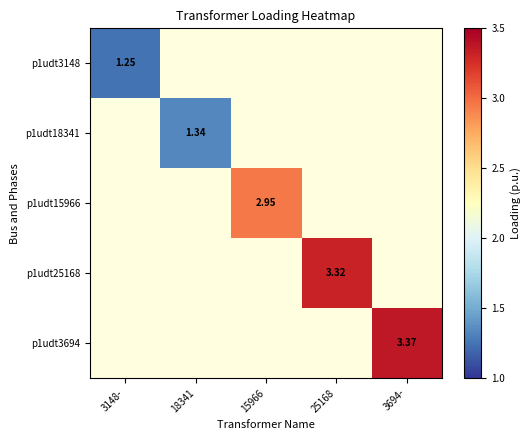

What is the maximum value shown in the chart?

3.4